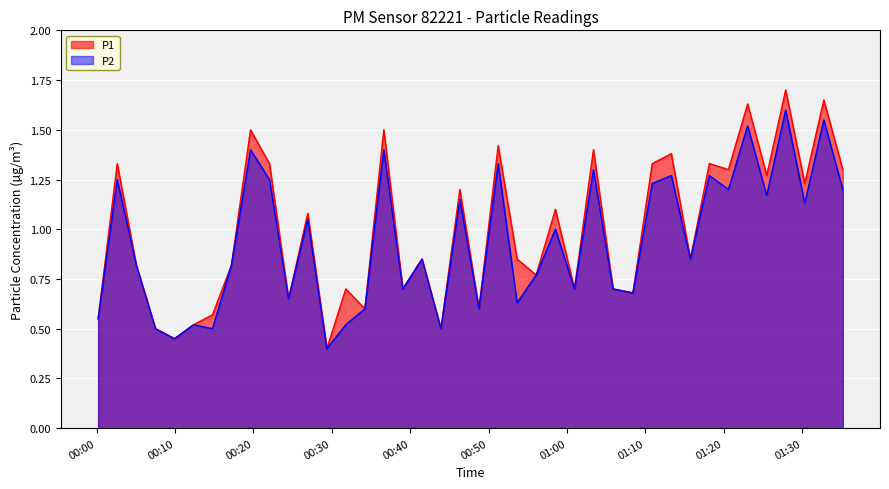

Does the chart display data point markers on the line(s)?

No